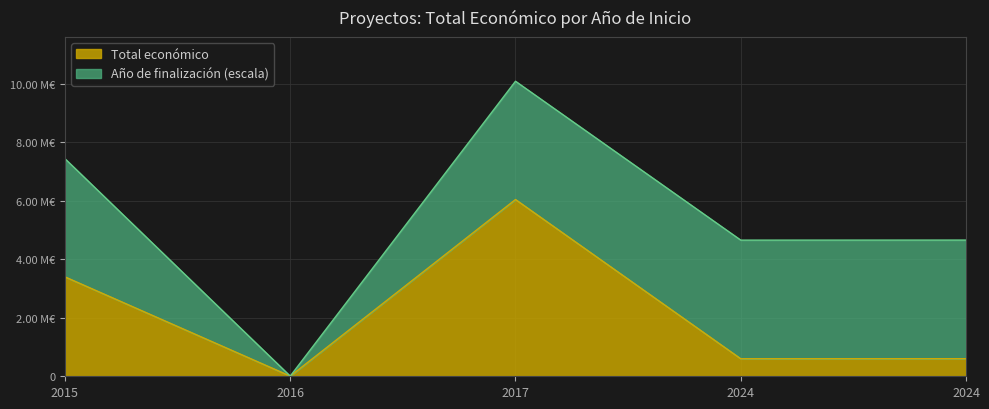

Does the chart have visible grid lines?

Yes